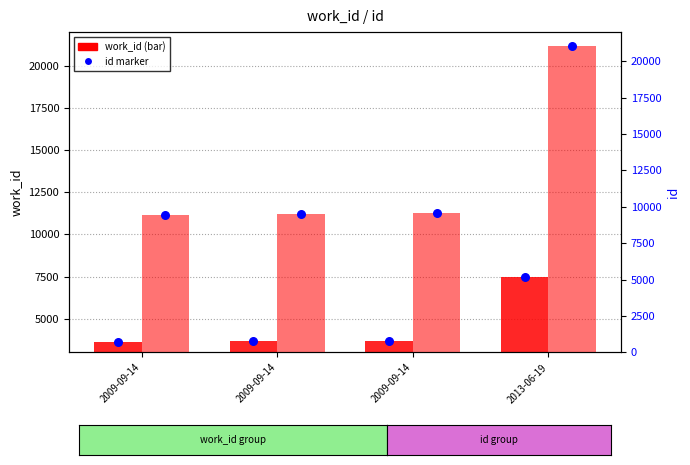

Is the value of work_id percentile at 2009-09-14 greater than the value of id percentile at 2009-09-14?

No